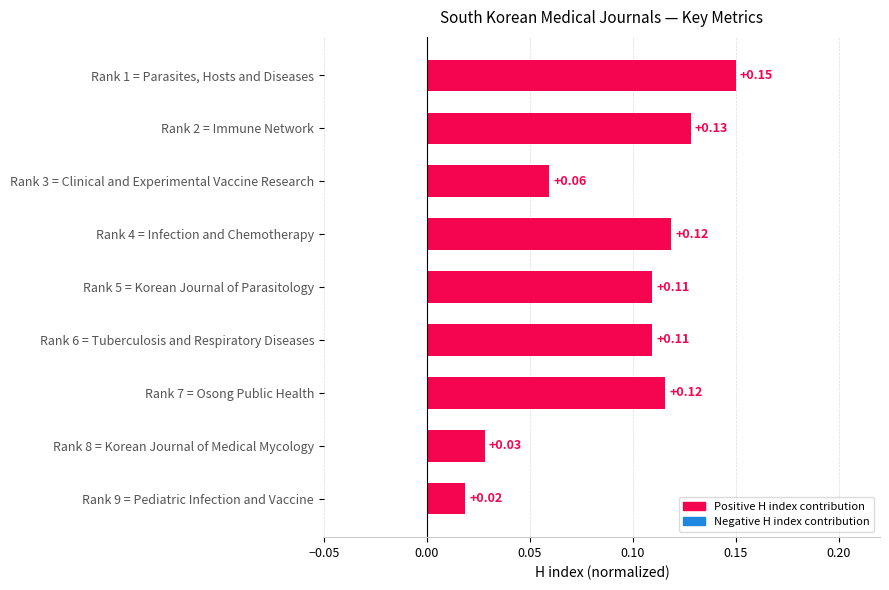

What is the sum of all values?

0.8